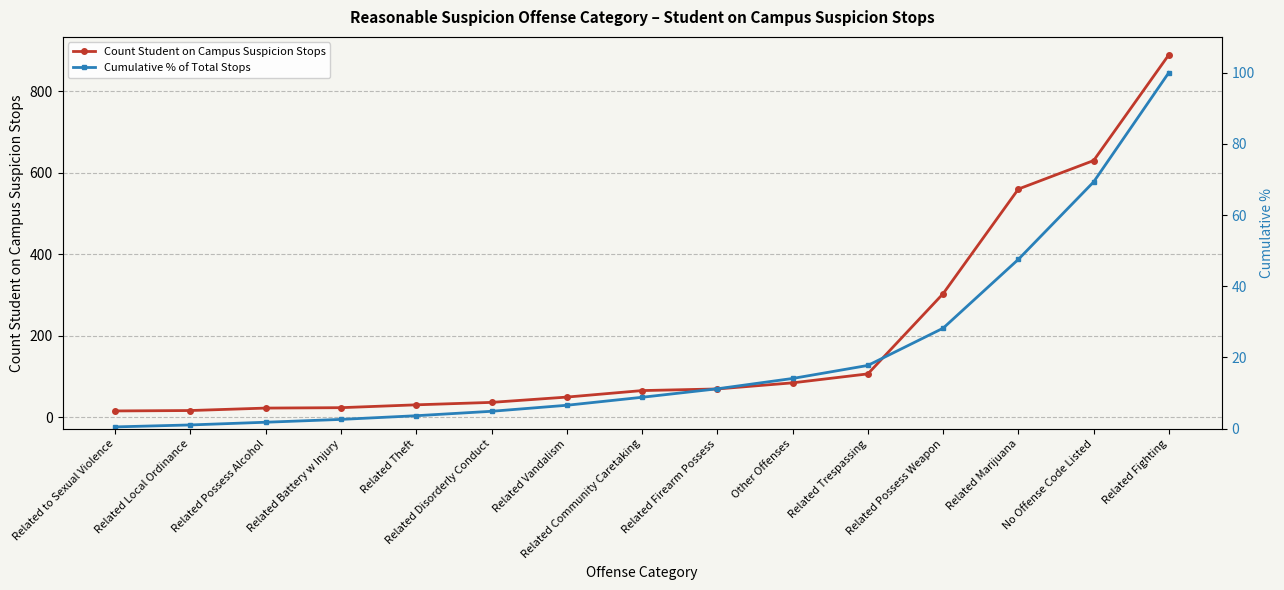

Where is Cumulative % of Total Stops nearest to the value 50?

Related Marijuana